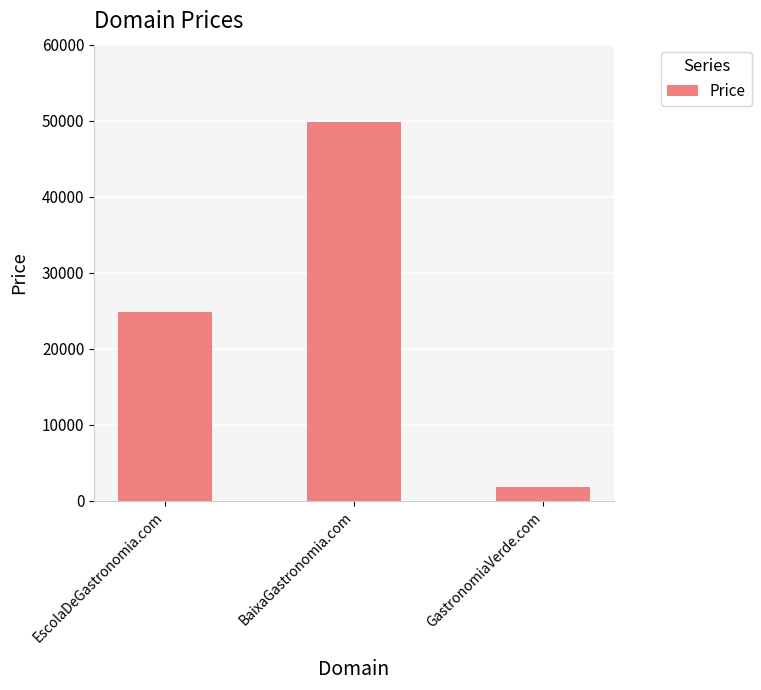

What value does the data have at BaixaGastronomia.com, to the nearest 10?

49890